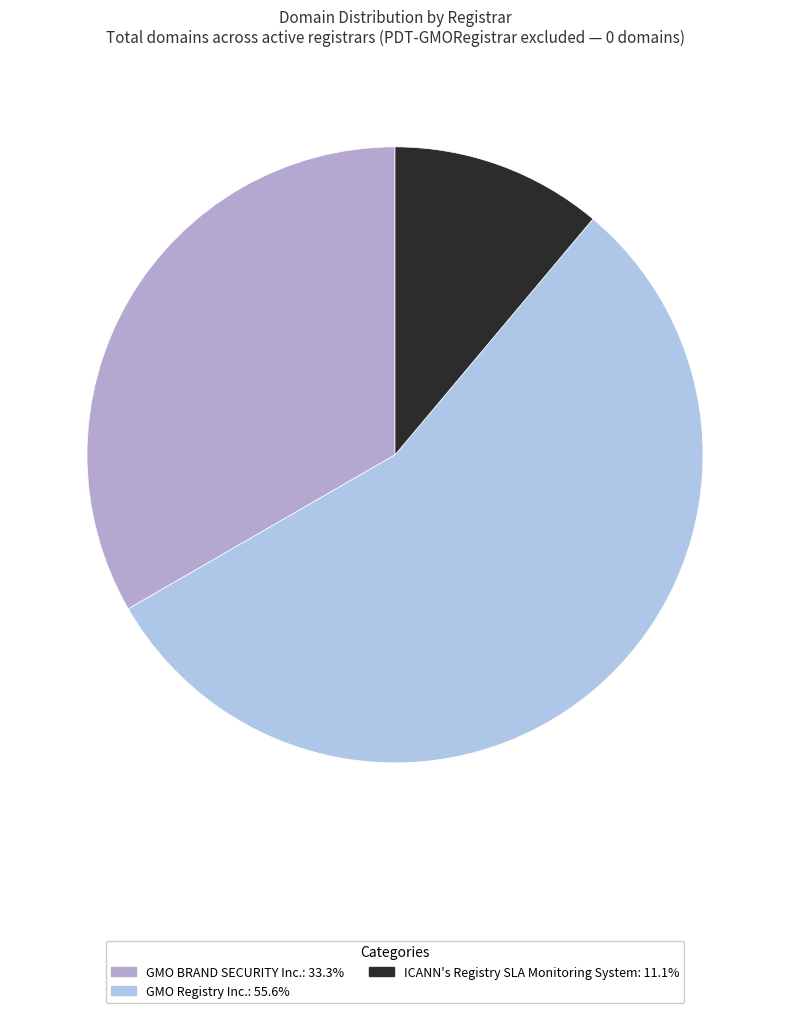

What is the majority slice?

GMO Registry Inc.